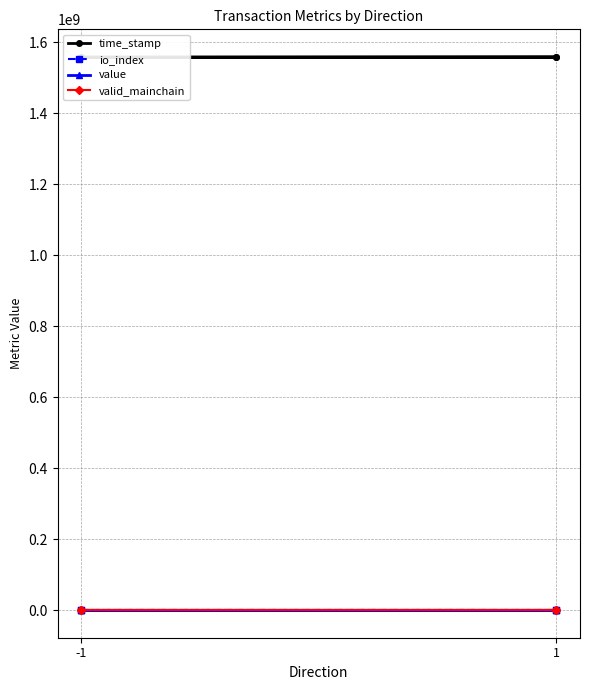

Which series has the widest spread of values?

time_stamp